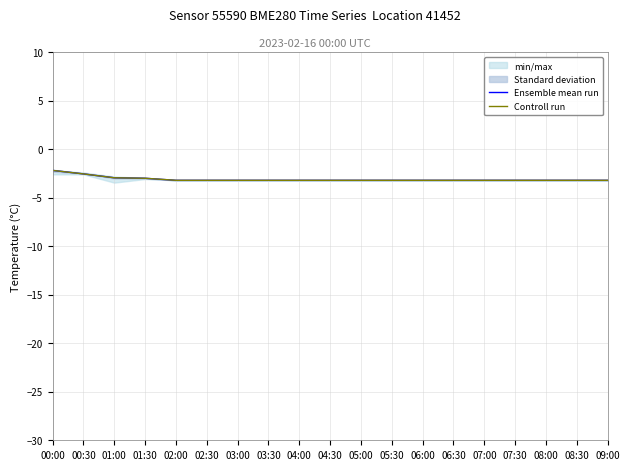

Which category has the lowest value in the Controll run series?

02:00